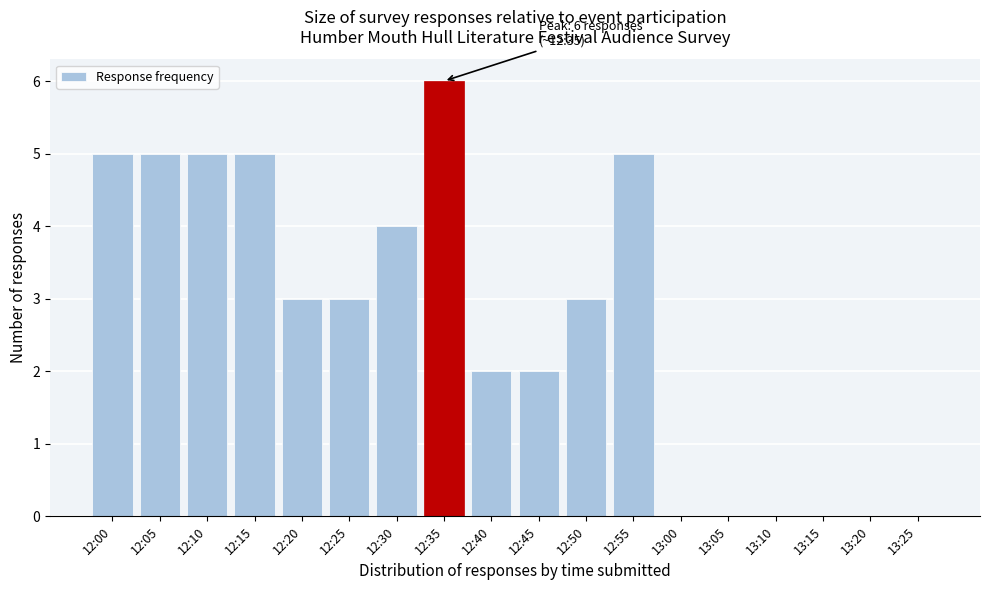

Reading right to left, extract all data points from this chart.

13:25=0	13:20=0	13:15=0	13:10=0	13:05=0	13:00=0	12:55=5	12:50=3	12:45=2	12:40=2	12:35=6	12:30=4	12:25=3	12:20=3	12:15=5	12:10=5	12:05=5	12:00=5